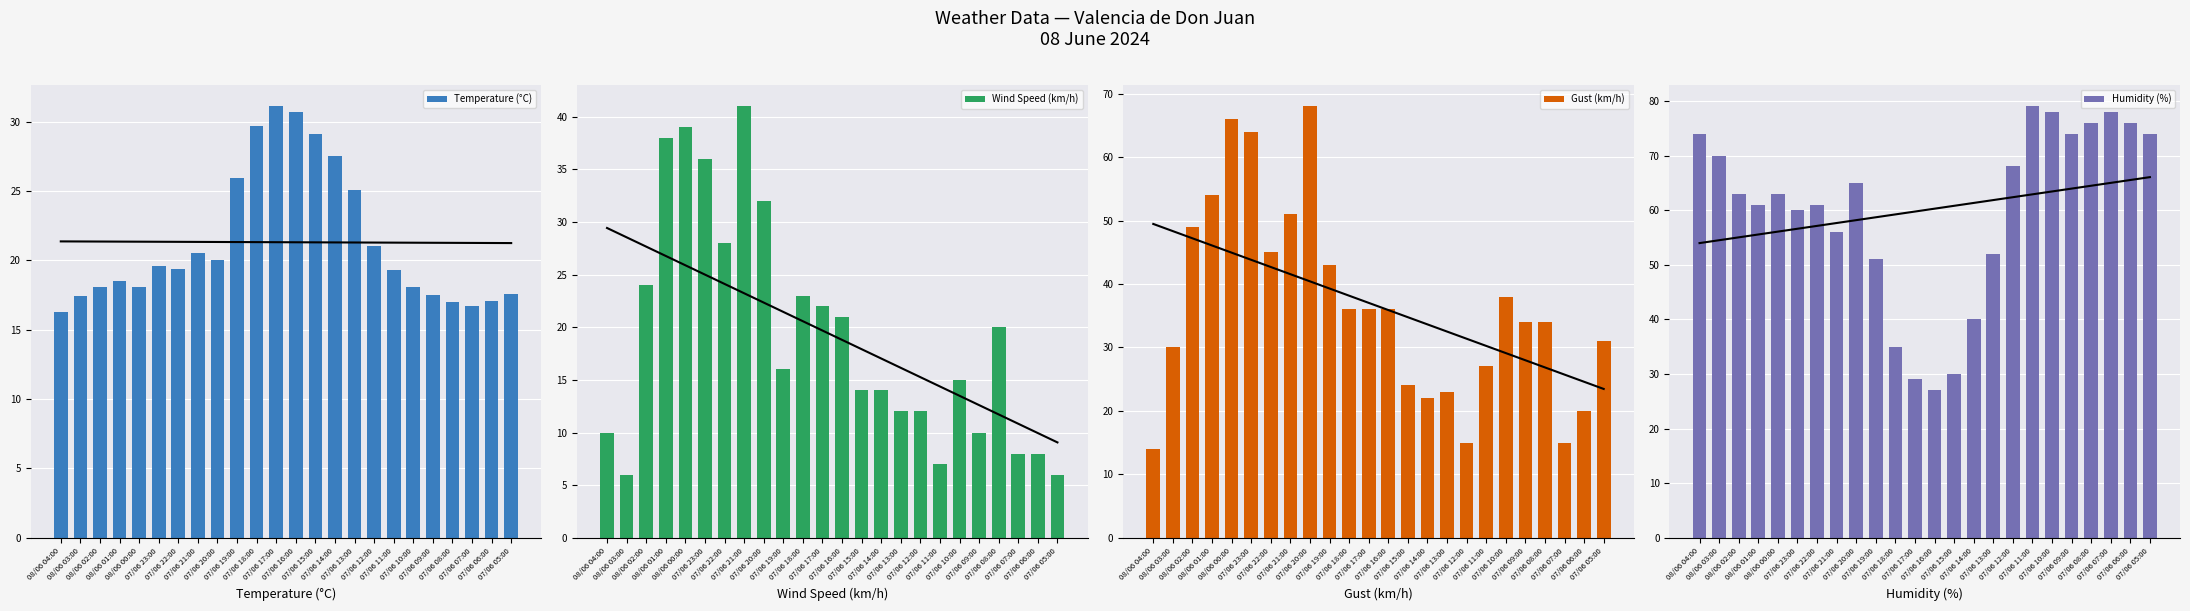

Reading right to left, extract all data points from this chart.

Temperature (°C): 07/06 05:00=17.6	07/06 06:00=17.1	07/06 07:00=16.7	07/06 08:00=17.0	07/06 09:00=17.5	07/06 10:00=18.1	07/06 11:00=19.3	07/06 12:00=21.0	07/06 13:00=25.1	07/06 14:00=27.5	07/06 15:00=29.1	07/06 16:00=30.7	07/06 17:00=31.1	07/06 18:00=29.7	07/06 19:00=25.9	07/06 20:00=20.0	07/06 21:00=20.5	07/06 22:00=19.4	07/06 23:00=19.6	08/06 00:00=18.1	08/06 01:00=18.5	08/06 02:00=18.1	08/06 03:00=17.4	08/06 04:00=16.3
Wind Speed (km/h): 07/06 05:00=6.0	07/06 06:00=8.0	07/06 07:00=8.0	07/06 08:00=20.0	07/06 09:00=10.0	07/06 10:00=15.0	07/06 11:00=7.0	07/06 12:00=12.0	07/06 13:00=12.0	07/06 14:00=14.0	07/06 15:00=14.0	07/06 16:00=21.0	07/06 17:00=22.0	07/06 18:00=23.0	07/06 19:00=16.0	07/06 20:00=32.0	07/06 21:00=41.0	07/06 22:00=28.0	07/06 23:00=36.0	08/06 00:00=39.0	08/06 01:00=38.0	08/06 02:00=24.0	08/06 03:00=6.0	08/06 04:00=10.0
Gust (km/h): 07/06 05:00=31.0	07/06 06:00=20.0	07/06 07:00=15.0	07/06 08:00=34.0	07/06 09:00=34.0	07/06 10:00=38.0	07/06 11:00=27.0	07/06 12:00=15.0	07/06 13:00=23.0	07/06 14:00=22.0	07/06 15:00=24.0	07/06 16:00=36.0	07/06 17:00=36.0	07/06 18:00=36.0	07/06 19:00=43.0	07/06 20:00=68.0	07/06 21:00=51.0	07/06 22:00=45.0	07/06 23:00=64.0	08/06 00:00=66.0	08/06 01:00=54.0	08/06 02:00=49.0	08/06 03:00=30.0	08/06 04:00=14.0
Humidity (%): 07/06 05:00=74.0	07/06 06:00=76.0	07/06 07:00=78.0	07/06 08:00=76.0	07/06 09:00=74.0	07/06 10:00=78.0	07/06 11:00=79.0	07/06 12:00=68.0	07/06 13:00=52.0	07/06 14:00=40.0	07/06 15:00=30.0	07/06 16:00=27.0	07/06 17:00=29.0	07/06 18:00=35.0	07/06 19:00=51.0	07/06 20:00=65.0	07/06 21:00=56.0	07/06 22:00=61.0	07/06 23:00=60.0	08/06 00:00=63.0	08/06 01:00=61.0	08/06 02:00=63.0	08/06 03:00=70.0	08/06 04:00=74.0